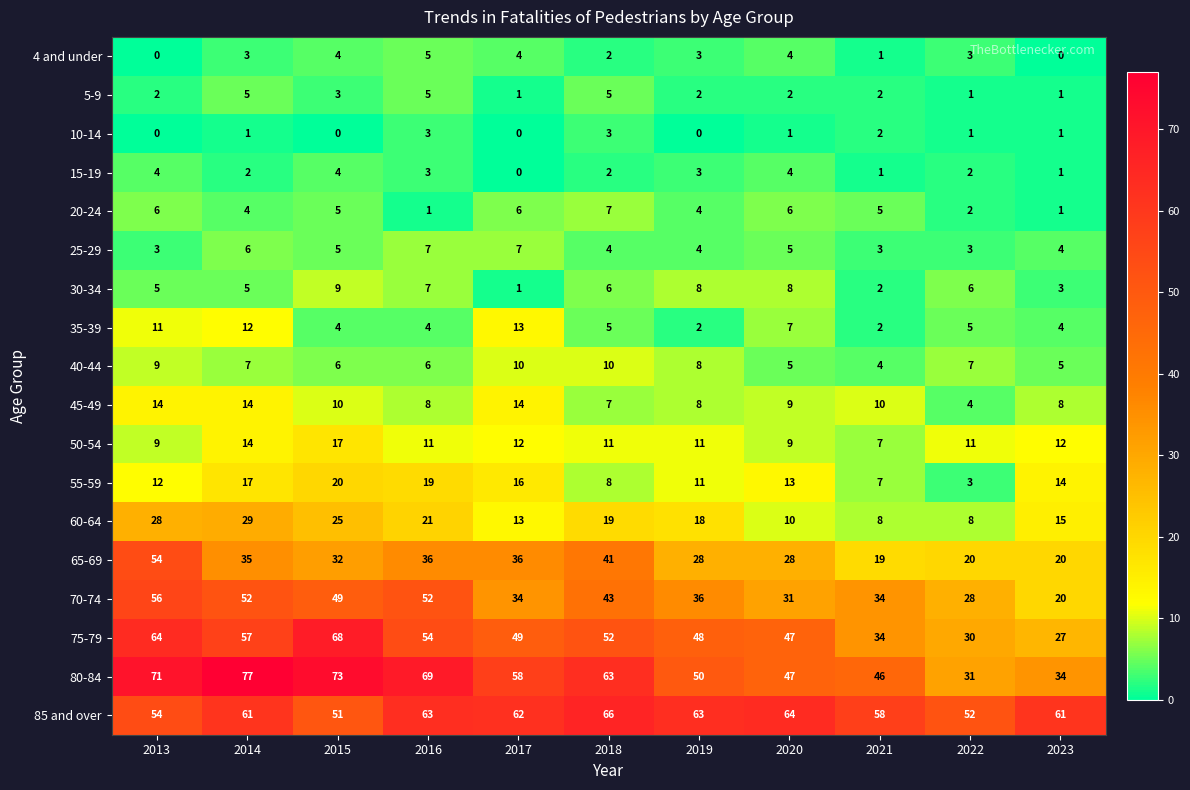

What is the greatest value displayed?

77